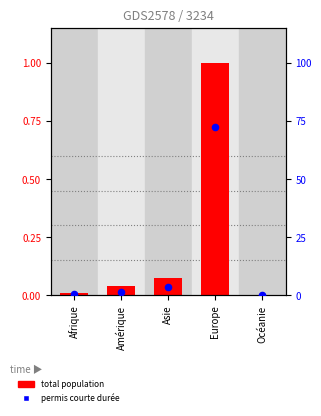

Which series reaches the minimum Y coordinate?

Permis courte durée